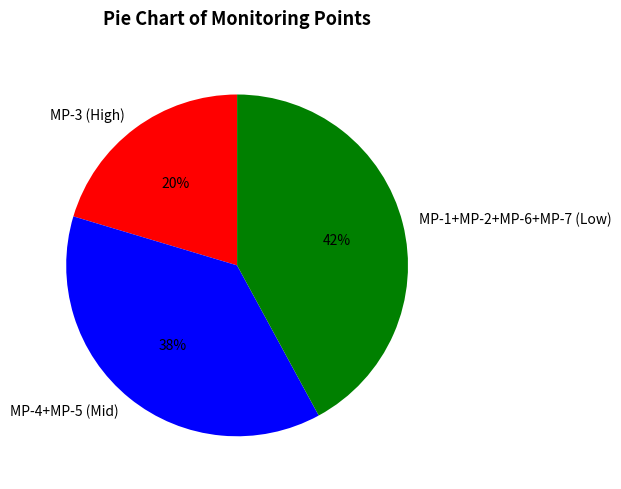

Is the sum of MP-3 (High) and MP-1+MP-2+MP-6+MP-7 (Low) greater than half?

Yes